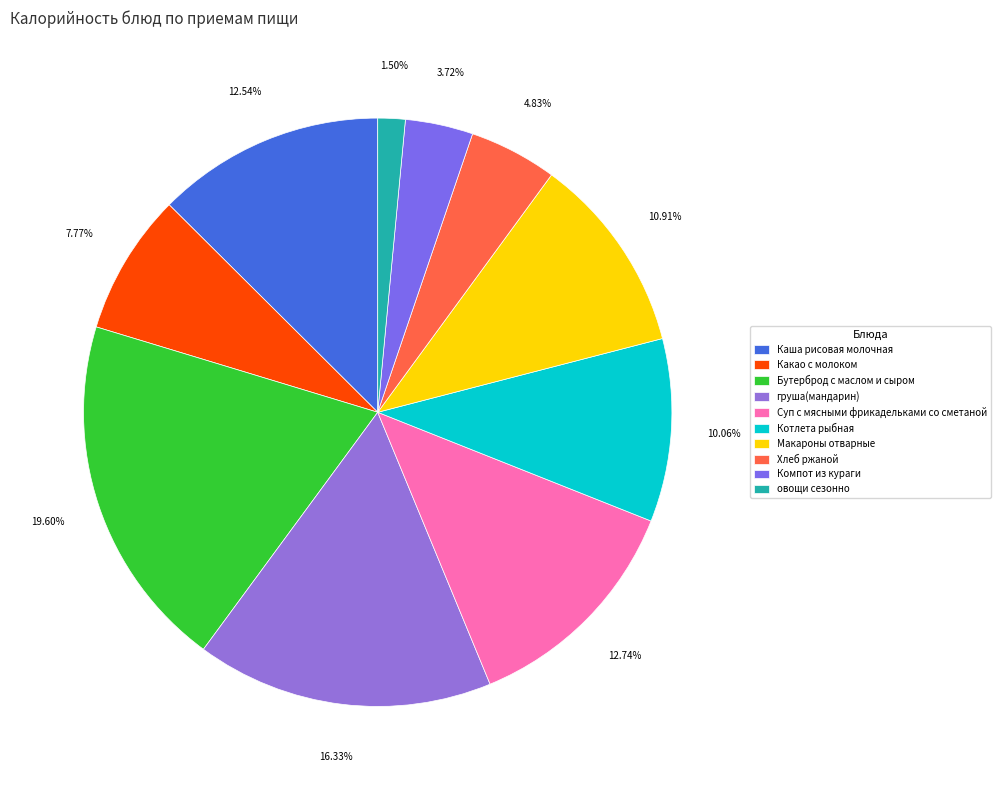

Which has a higher value, овощи сезонно or Какао с молоком?

Какао с молоком